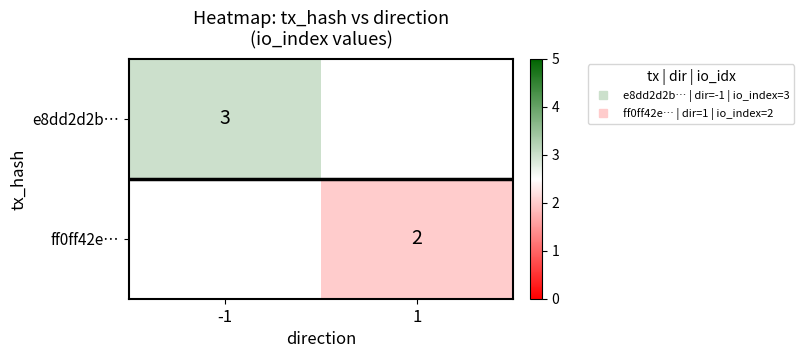

What is the minimum value shown in the chart?

2.0